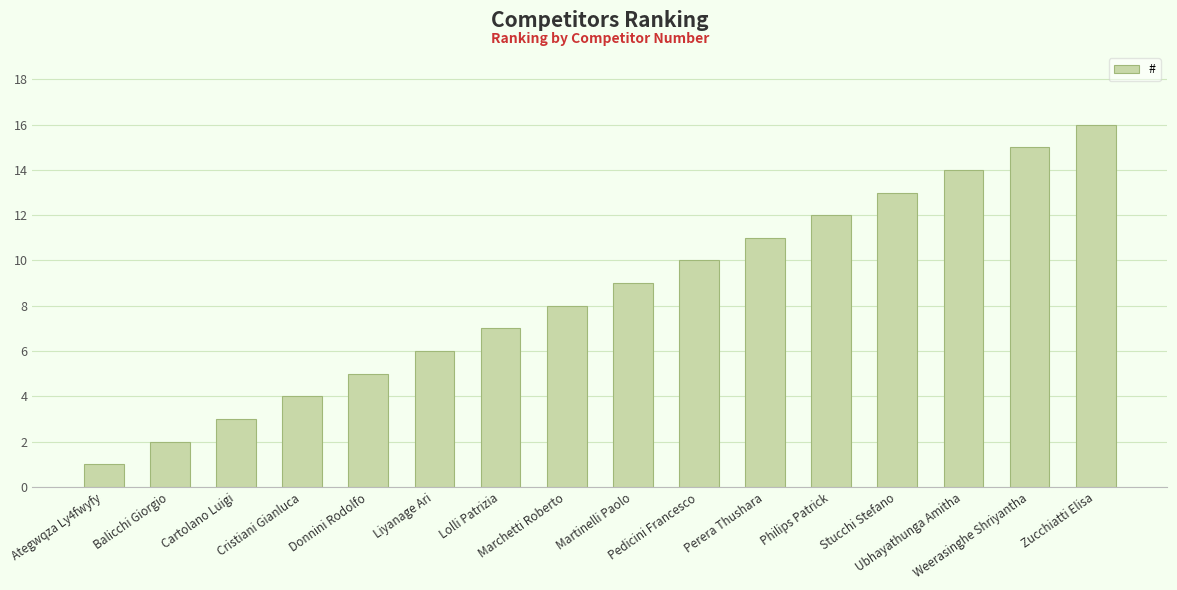

True or false: the data shows 15 at Weerasinghe Shriyantha.

True